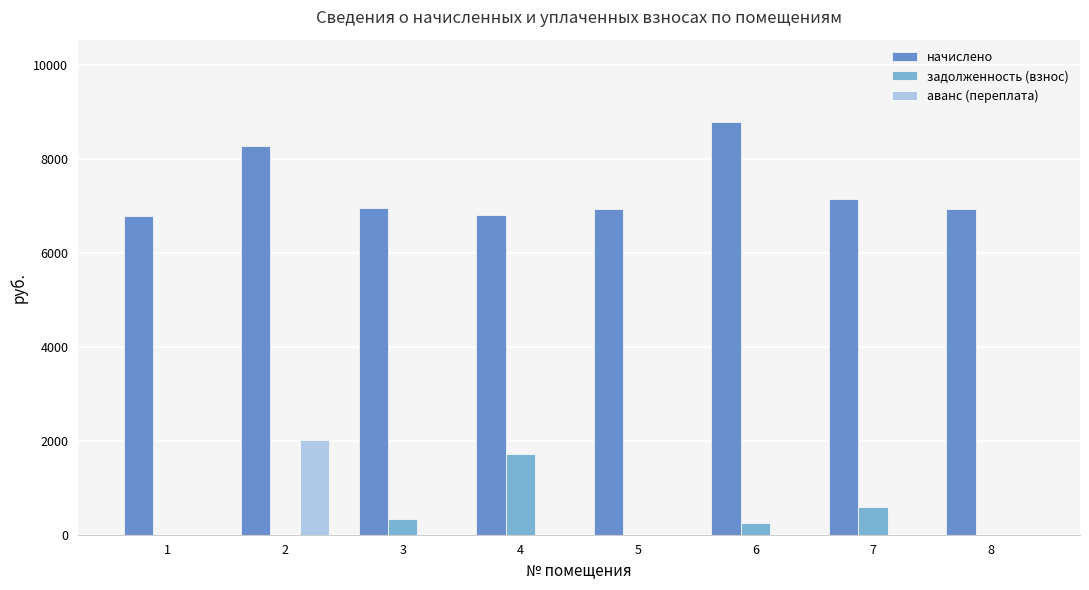

Is the value of начислено at 8 greater than the value of задолженность (взнос) at 8?

Yes